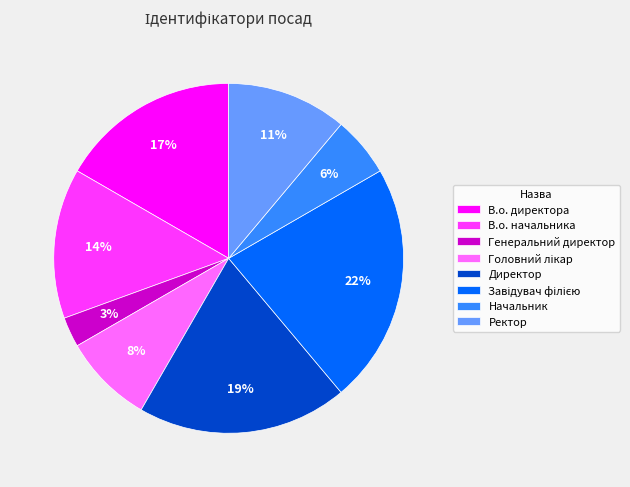

To the nearest percent, what percentage of the pie is Директор?

19%